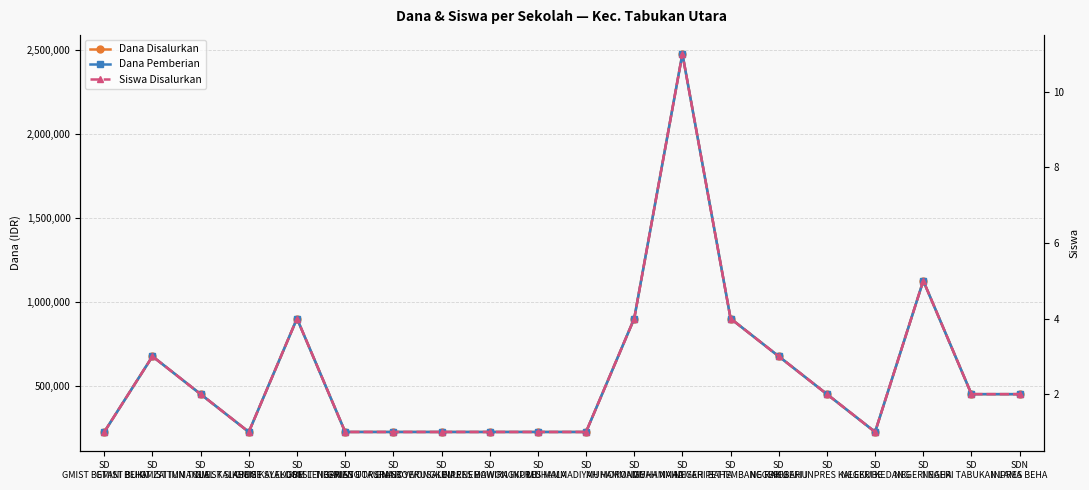

What position from the right is SD
NEGERI KEDANG?

4